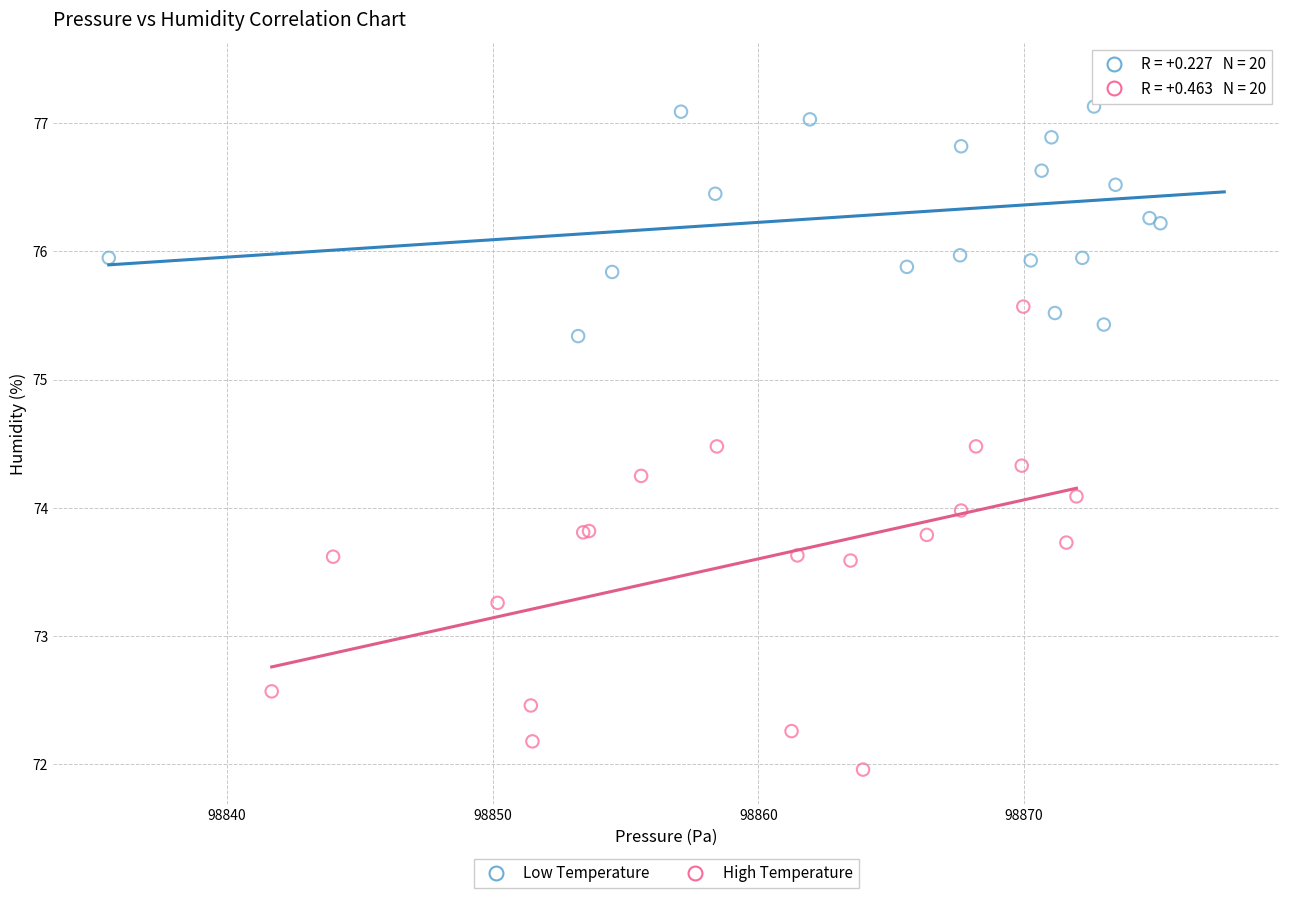

Which series has the largest Y range (max minus min)?

High Temperature